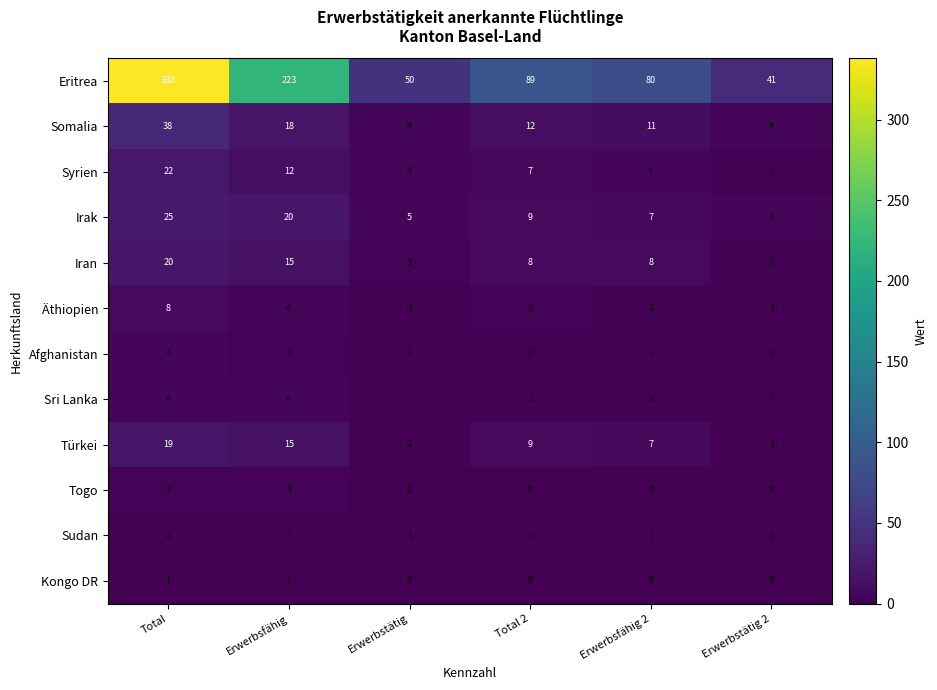

Which category has the highest value in the Türkei series?

Total